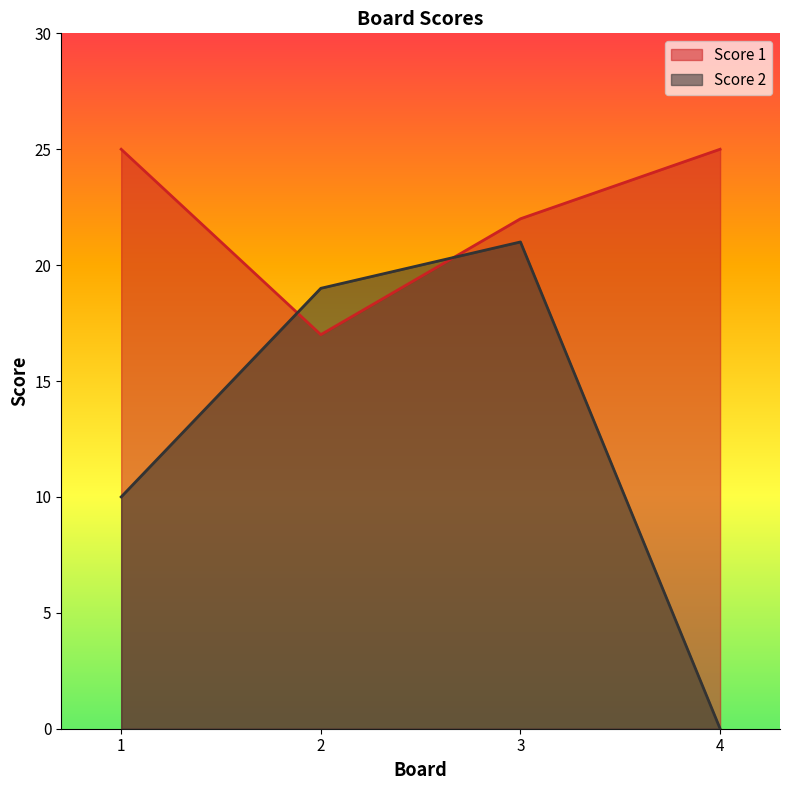

Reading left to right, transcribe all the data shown in this chart.

Score 1: 1=25	2=17	3=22	4=25
Score 2: 1=10	2=19	3=21	4=0